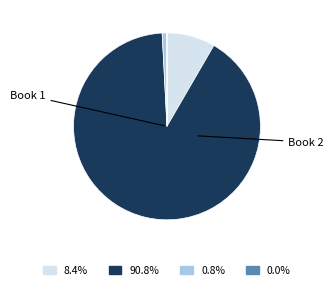

Is there any slice that represents more than half of the pie?

Yes